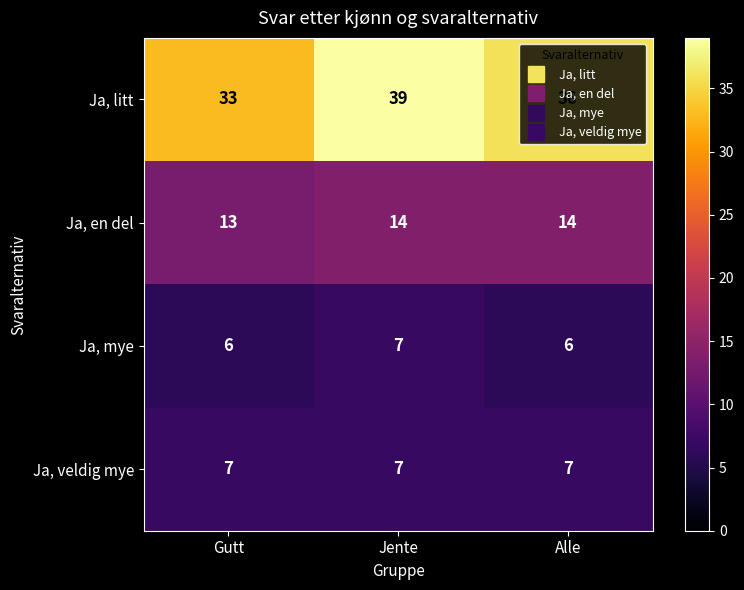

How many data points does each series have?

3